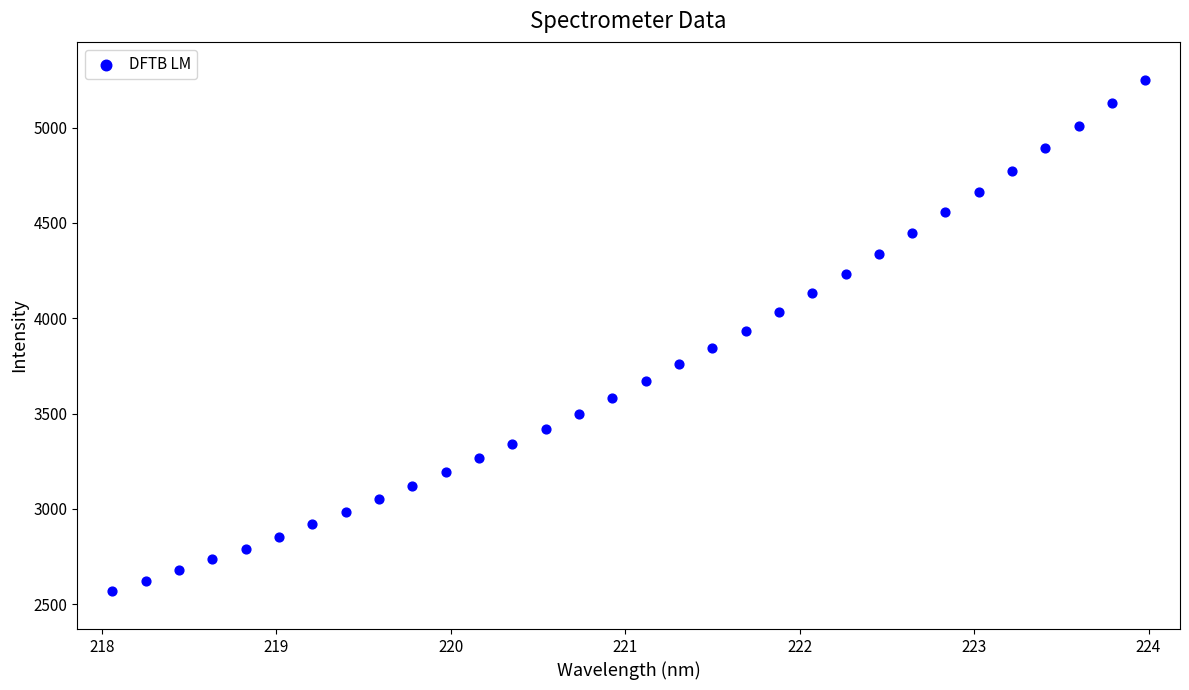

What is the range of X values (max minus min)?

5.9